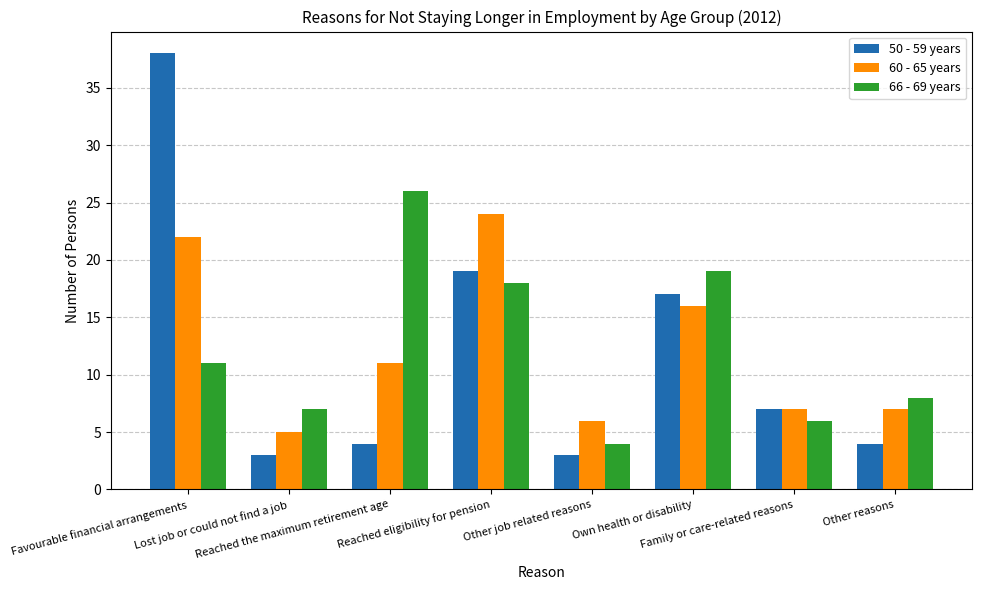

How many distinct data groups are displayed?

3